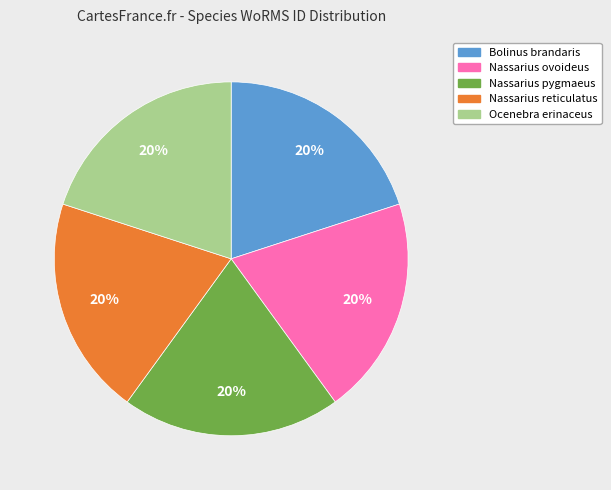

Does Nassarius pygmaeus represent more than half of the total?

No